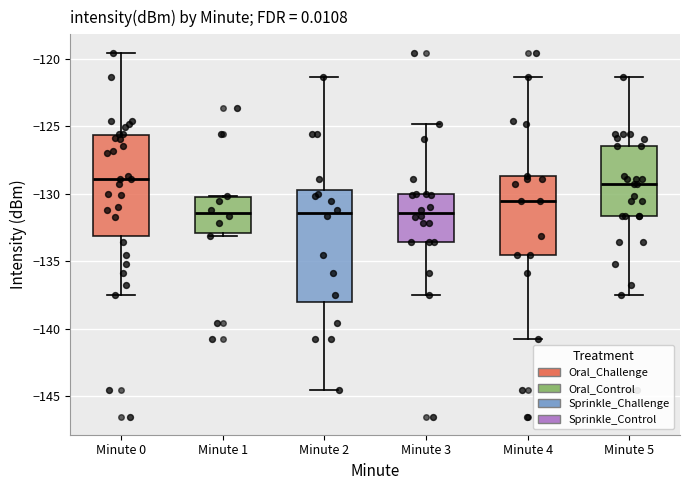

Comparing the boxes themselves (not the whiskers), which one is the tallest?

Minute 2